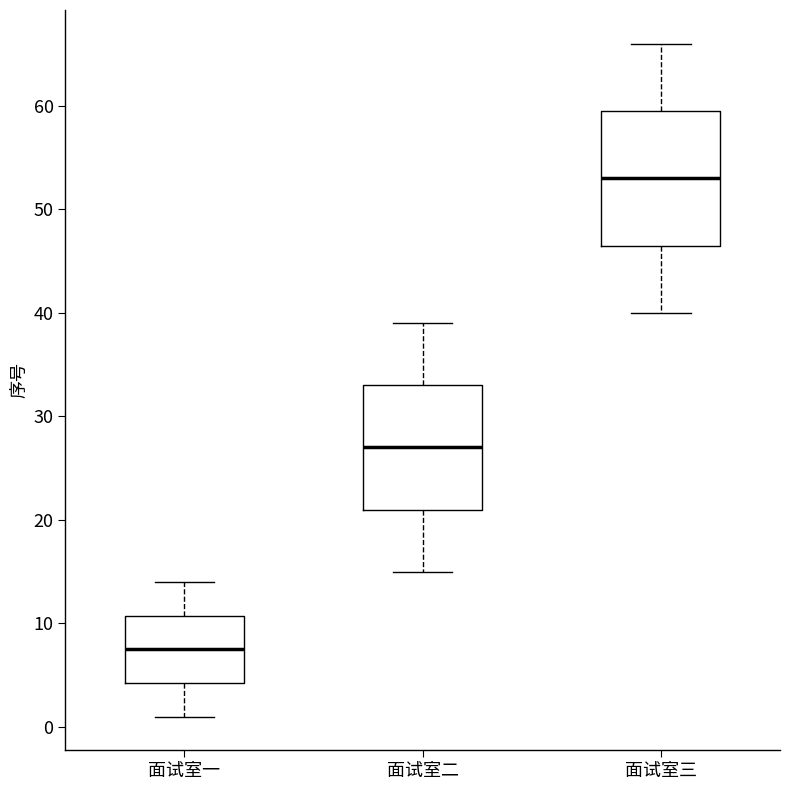

Reading left to right, transcribe this box plot: for each box, give where its median line is, the range the box spans, and where its two whiskers end, as read against the y-axis. The values are not printed on the chart, so give them approximately, as read against the axis.

面试室一: median 8, box 4 to 11, whiskers 1 to 14
面试室二: median 27, box 21 to 33, whiskers 15 to 39
面试室三: median 53, box 47 to 60, whiskers 40 to 66